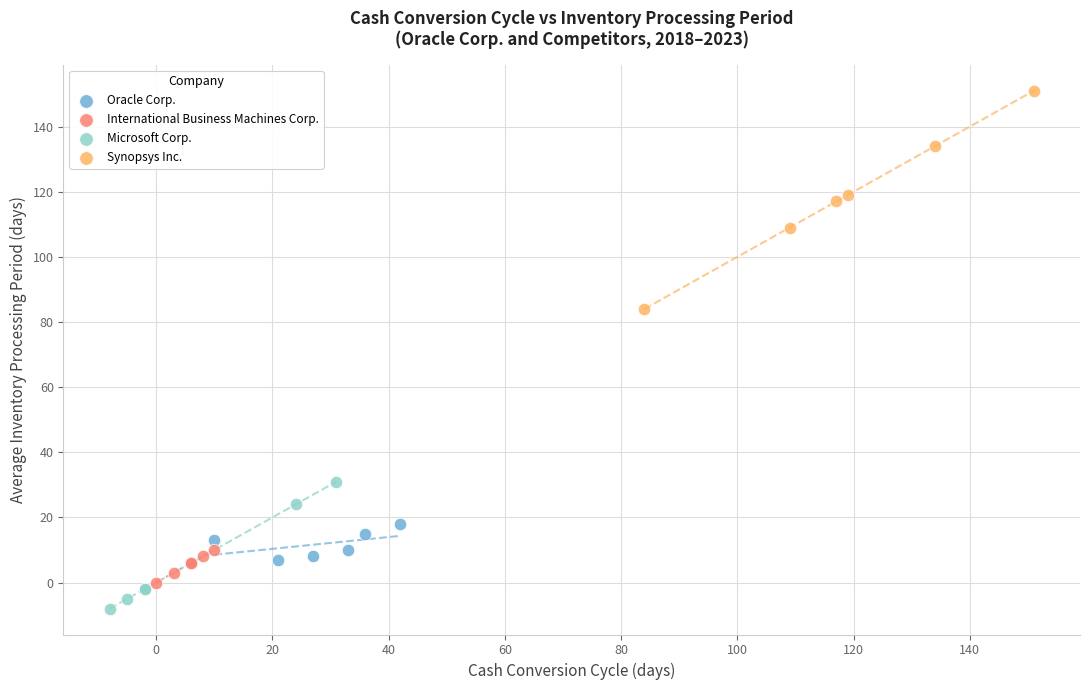

Which series has the largest Y range (max minus min)?

Synopsys Inc.